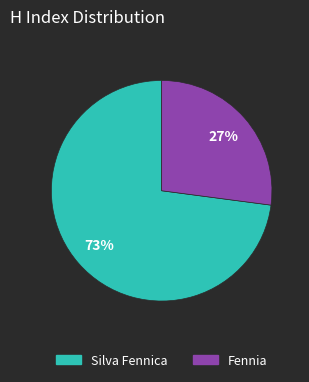

Which slice is the smallest?

Fennia